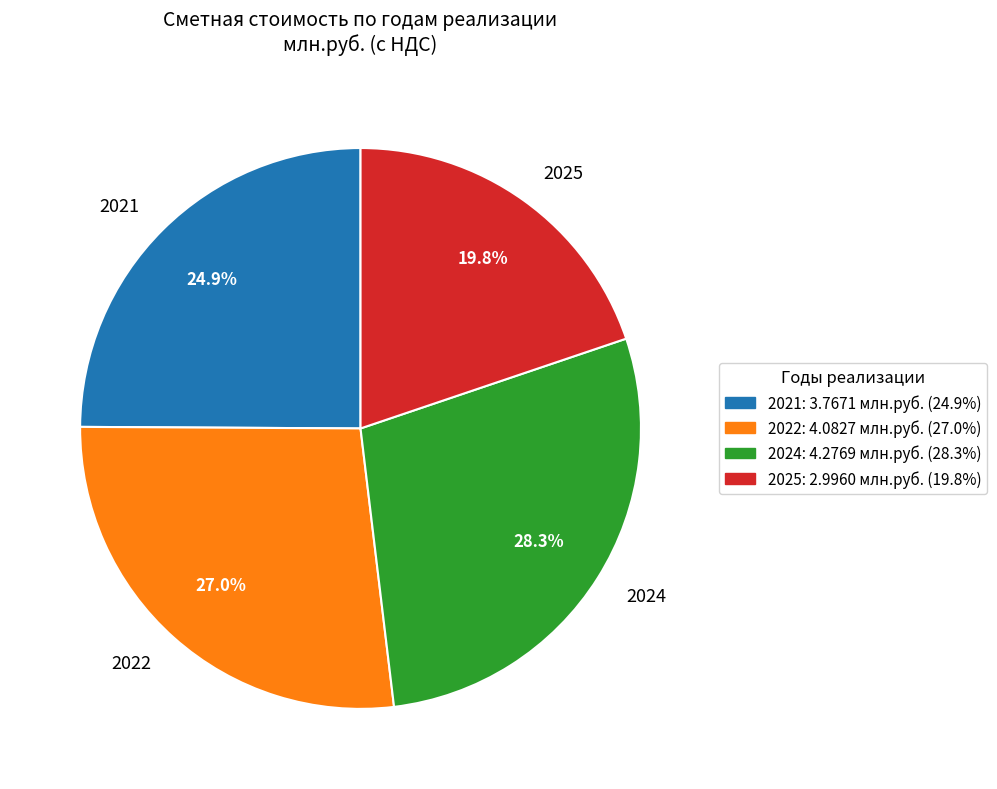

To the nearest percent, what is the average slice percentage?

25%